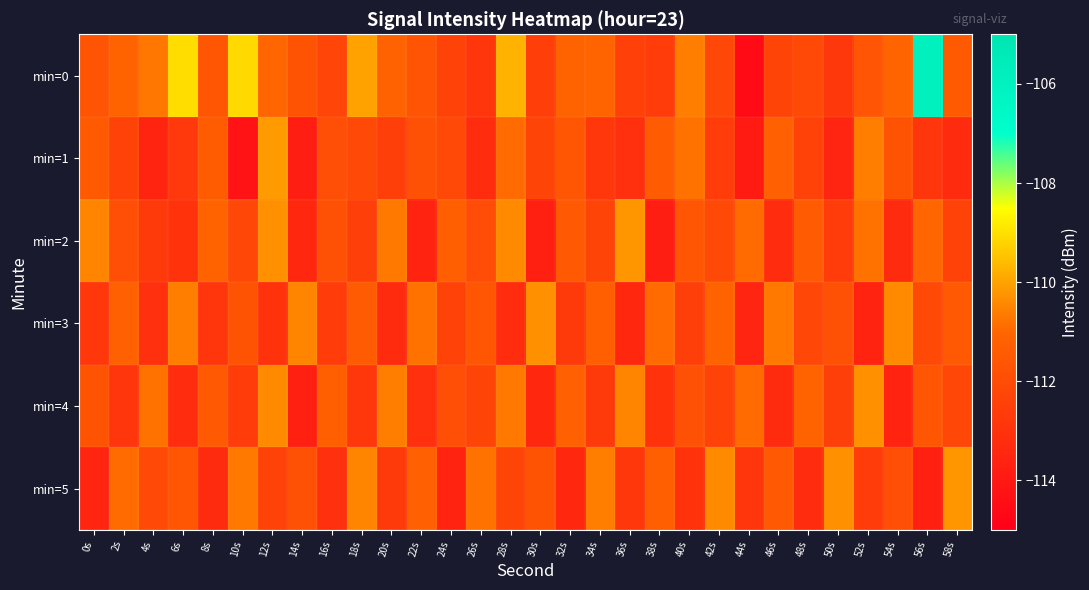

What is the spread (max minus min) of values at 0s?

3.0